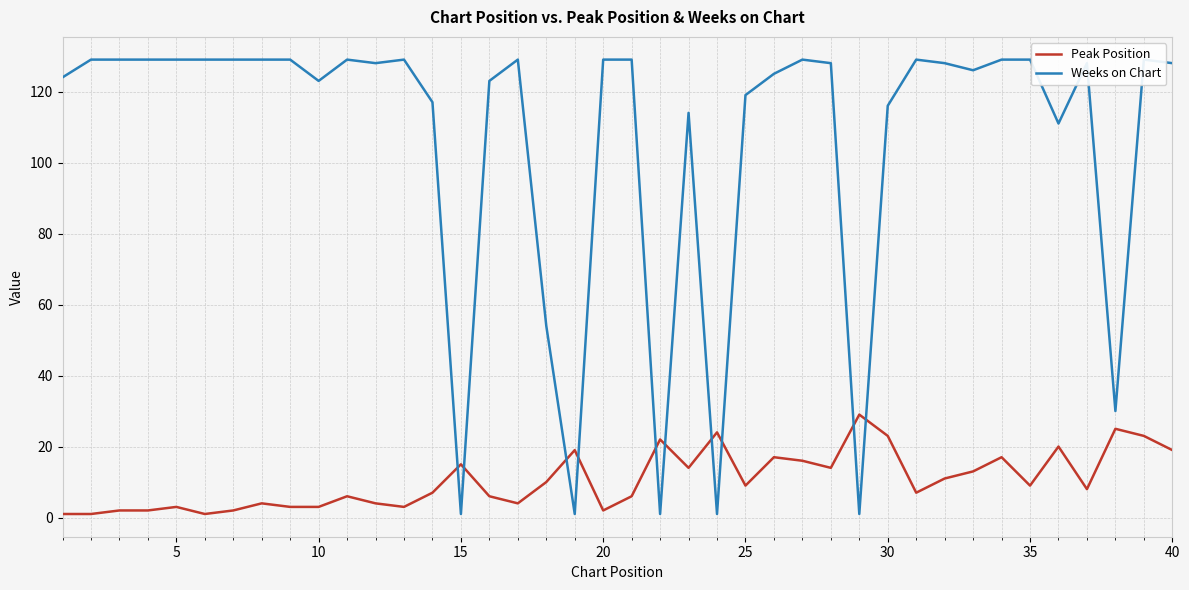

The Weeks on Chart series shows 28 at 33. True or false?

False